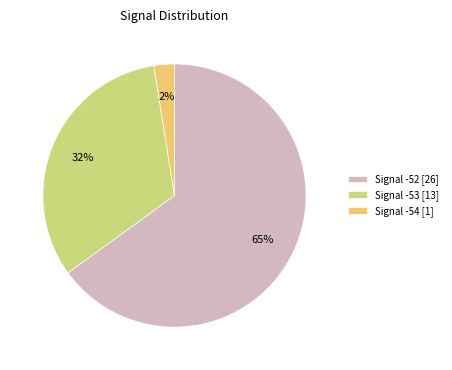

Which has a higher value, Signal -54 [1] or Signal -53 [13]?

Signal -53 [13]